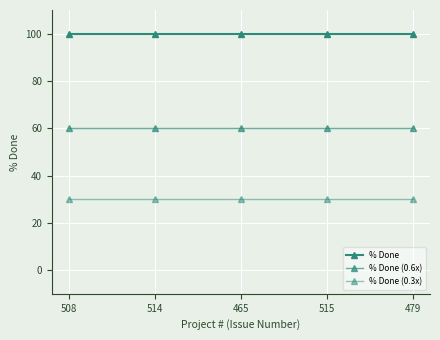

What is the approximate value of % Done at 465?

100